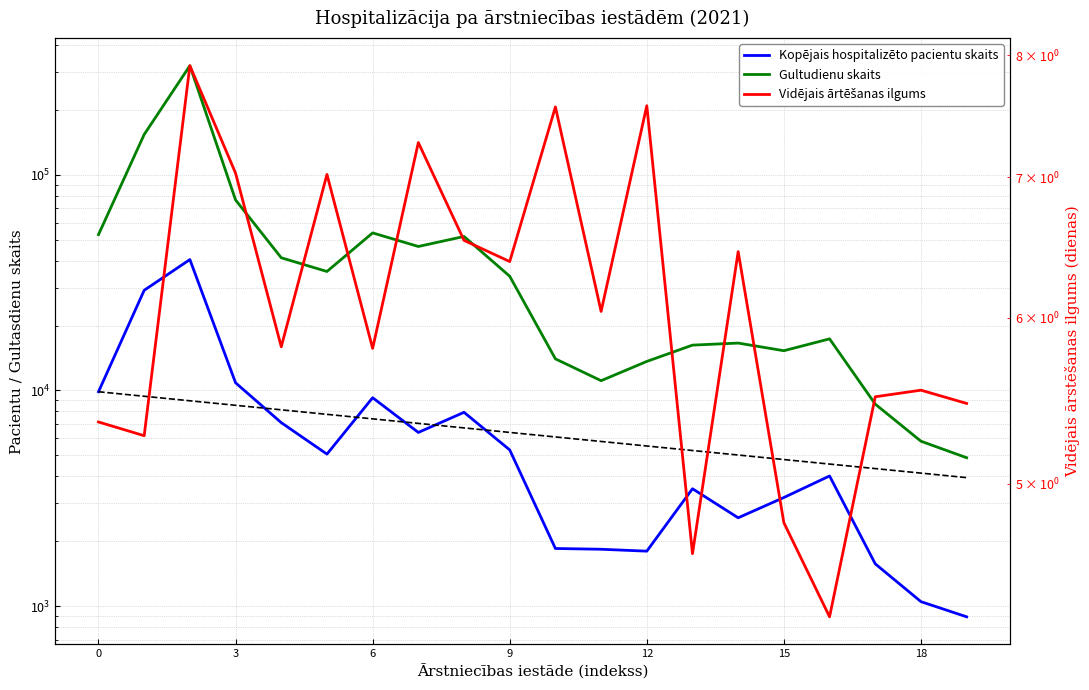

The value of Kopējais hospitalizēto pacientu skaits at Balvu un Gulbenes slimnīcu apvienība is 2930.4. True or false?

False